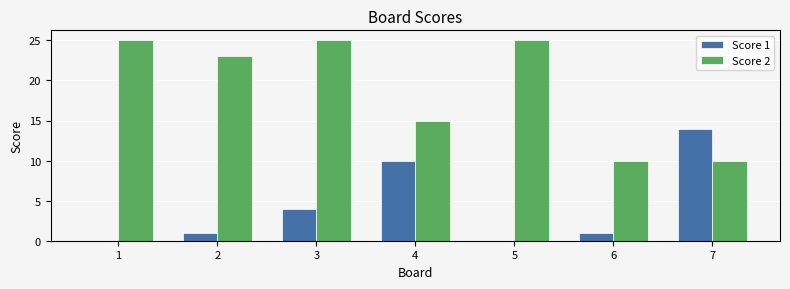

Which series has the largest total across all categories?

Score 2